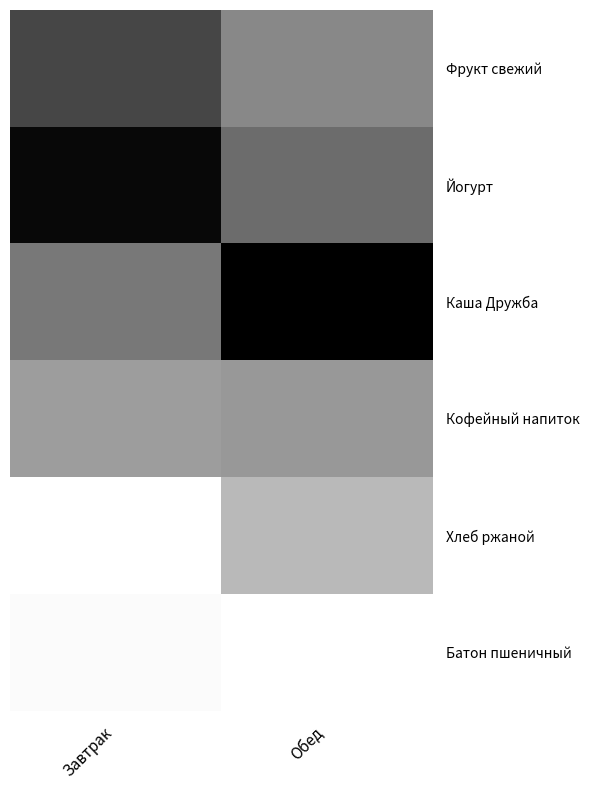

Reading left to right, list all the values displayed in this chart.

Фрукт свежий: Завтрак=22.0	Обед=14.5
Йогурт: Завтрак=29.0	Обед=17.6
Каша Дружба: Завтрак=16.3	Обед=30.0
Кофейный напиток: Завтрак=12.1	Обед=12.7
Хлеб ржаной: Завтрак=1.0	Обед=9.0
Батон пшеничный: Завтрак=1.5	Обед=1.0